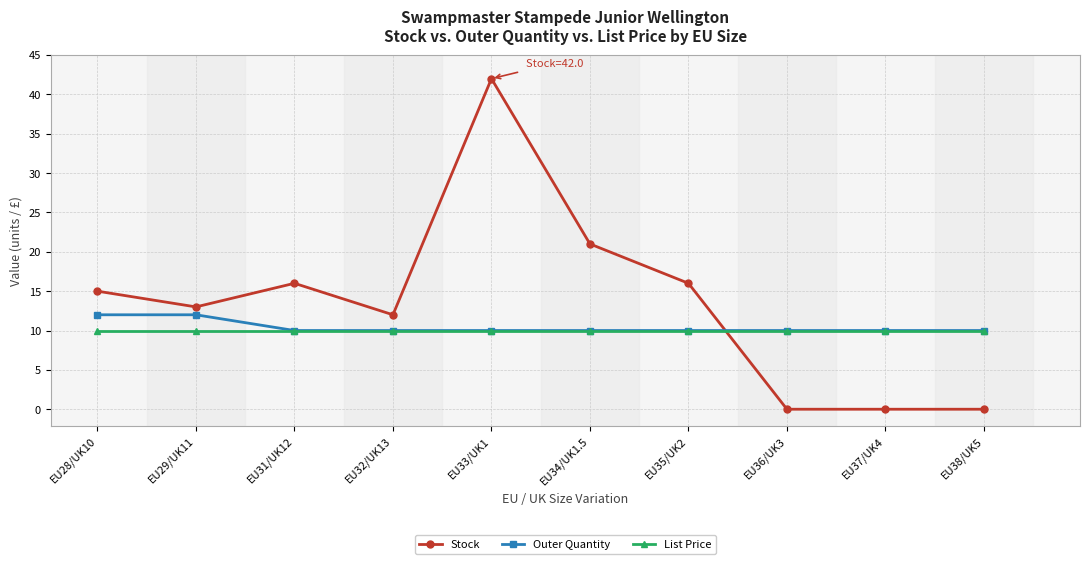

Between which two adjacent categories do List Price and Stock first intersect?

EU35/UK2 and EU36/UK3